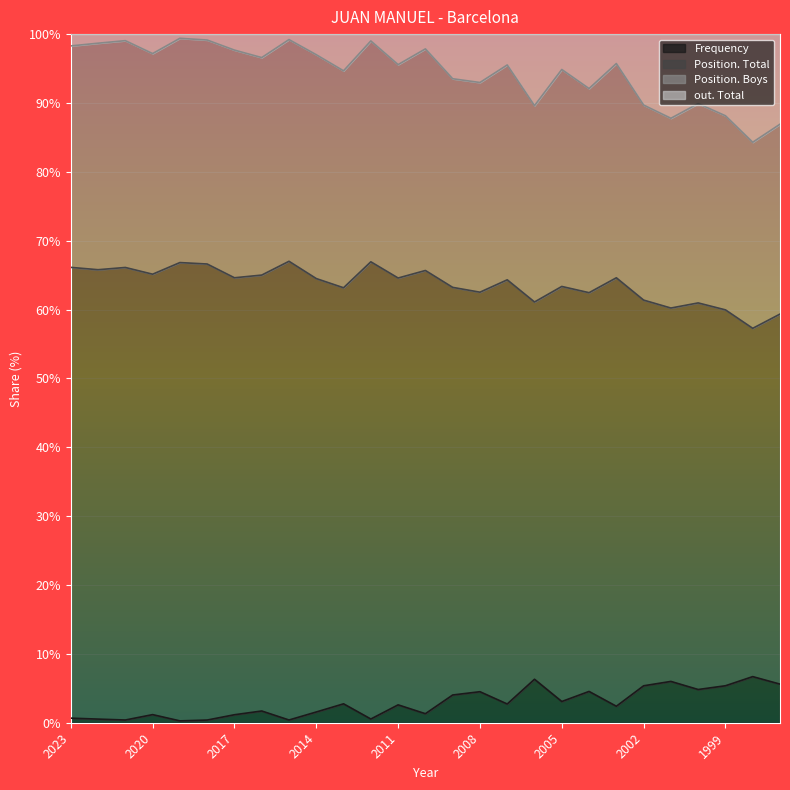

What is the difference between the maximum and second lowest values in the Frequency series?

6.3